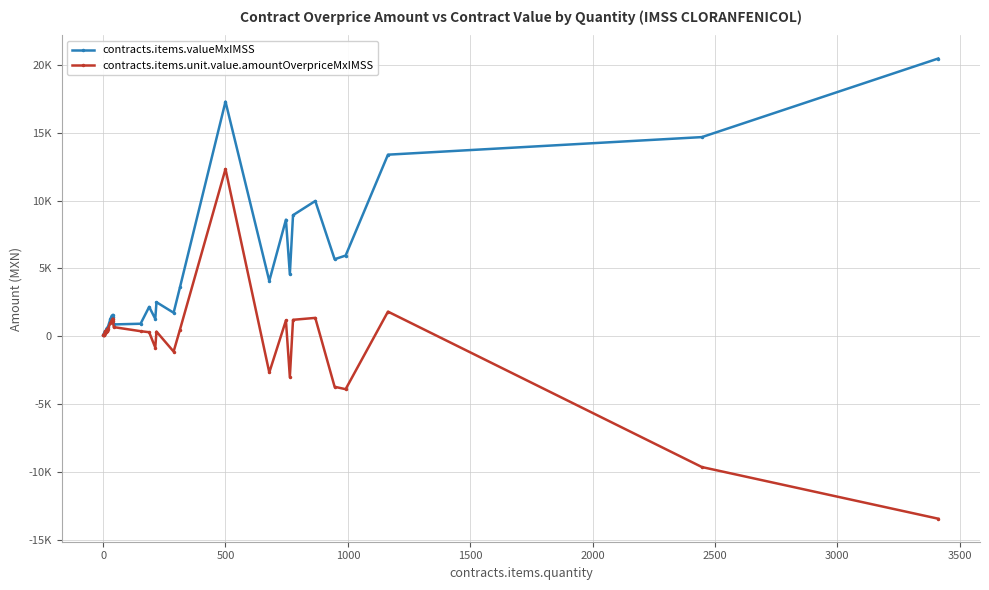

True or false: contracts.items.unit.value.amountOverpriceMxIMSS and contracts.items.valueMxIMSS cross at least once.

False